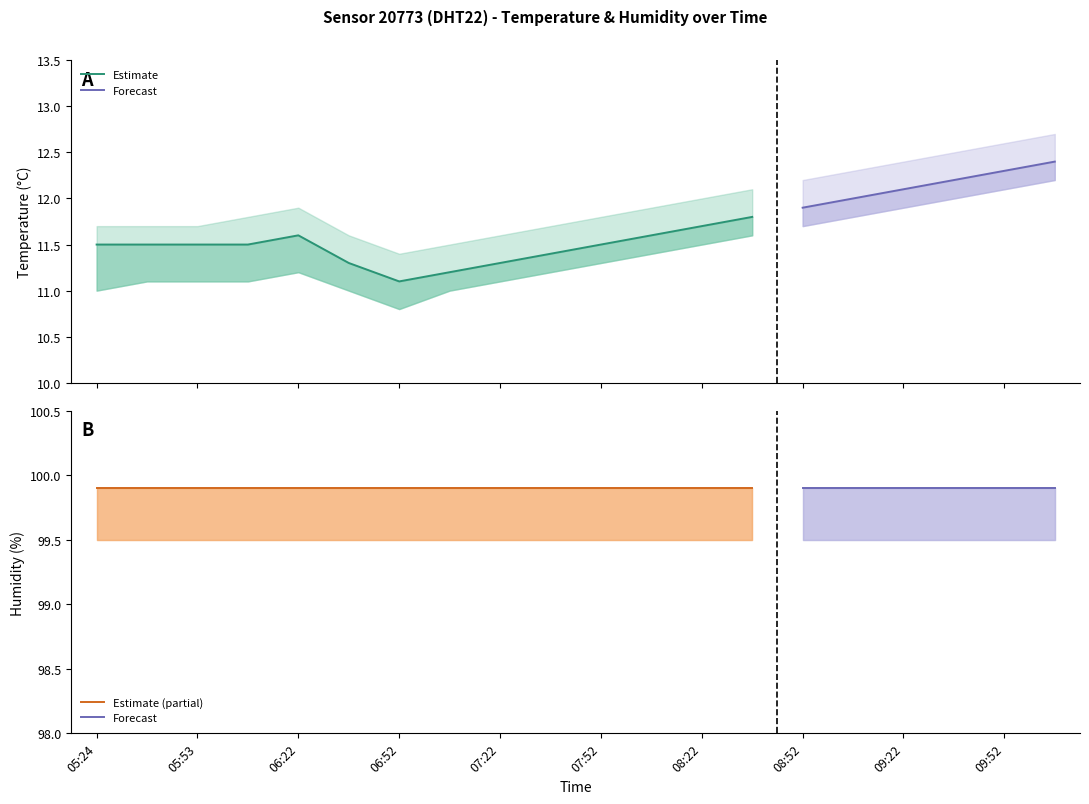

What is the label of the 8th point from the right?

08:22